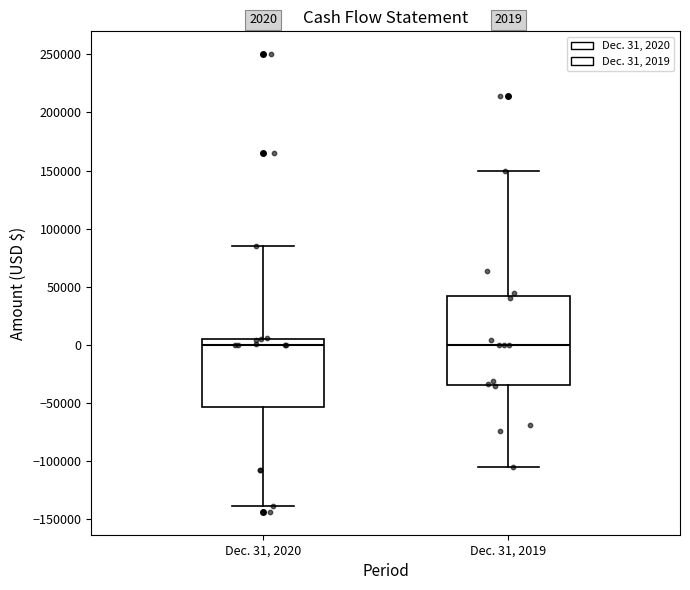

Comparing the boxes themselves (not the whiskers), which one is the tallest?

Dec. 31, 2019